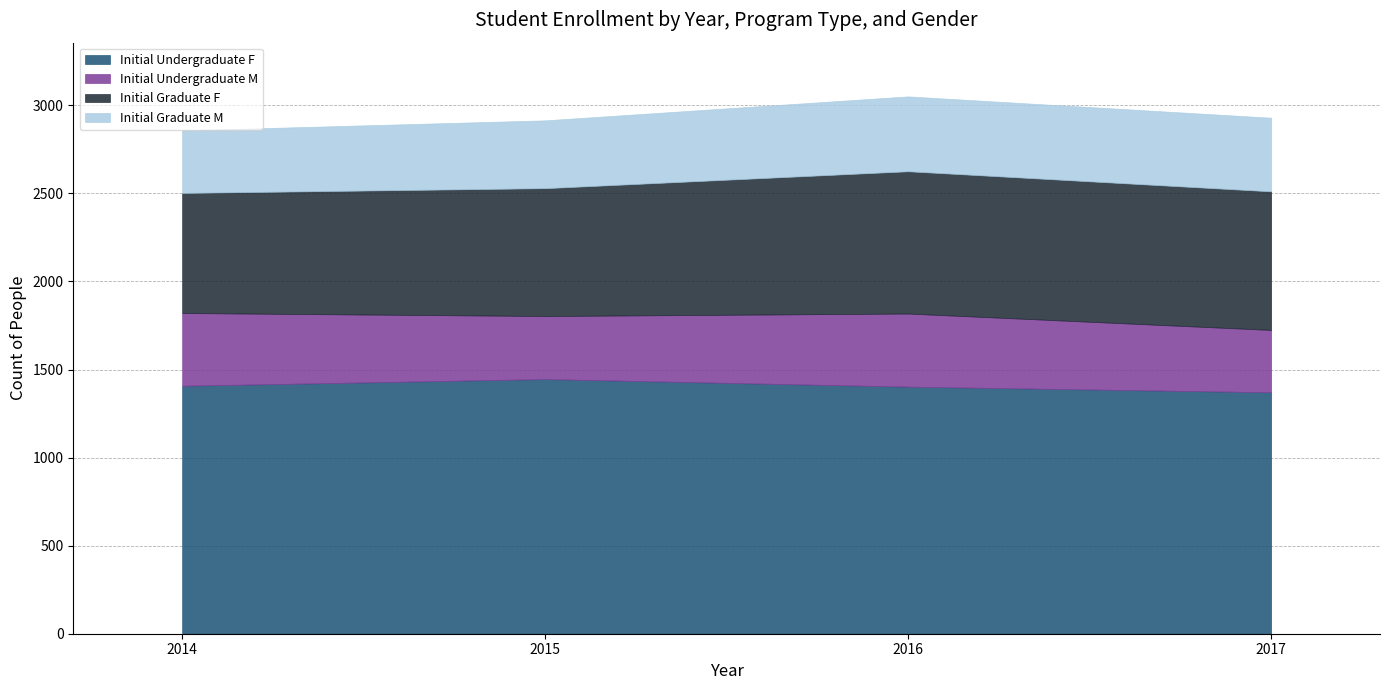

Rank the series by their maximum value, from lowest to highest.

Initial Undergraduate M, Initial Graduate M, Initial Graduate F, Initial Undergraduate F